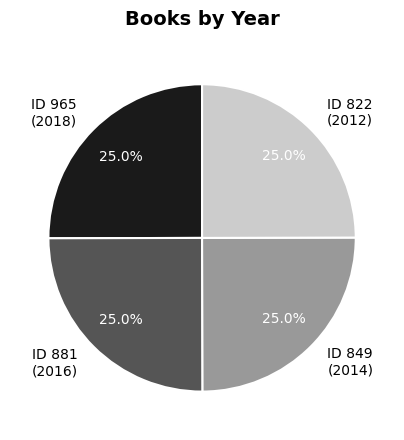

How many segments does this pie chart have?

4